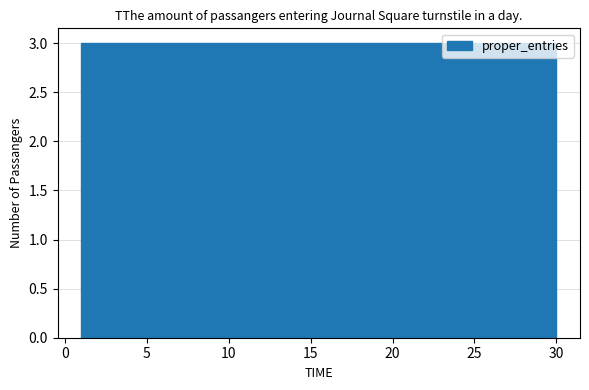

Reading left to right, list every bar in this chart as the range it spans on the x-axis followed by its height. Neither the bar edges nor the heights are printed on the chart, so give them approximately, as read against the axes.

1.0 to 3.9: 3
3.9 to 6.8: 3
6.8 to 9.7: 3
9.7 to 12.6: 3
12.6 to 15.5: 3
15.5 to 18.4: 3
18.4 to 21.3: 3
21.3 to 24.2: 3
24.2 to 27.1: 3
27.1 to 30.0: 3